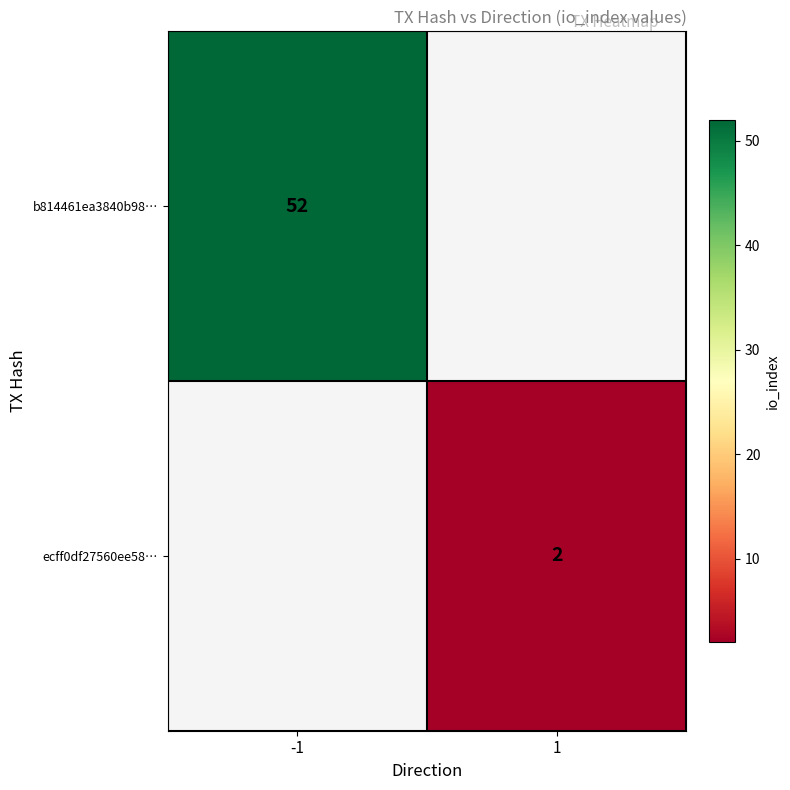

The ecff0df27560ee58… series shows 2 at 1. True or false?

True